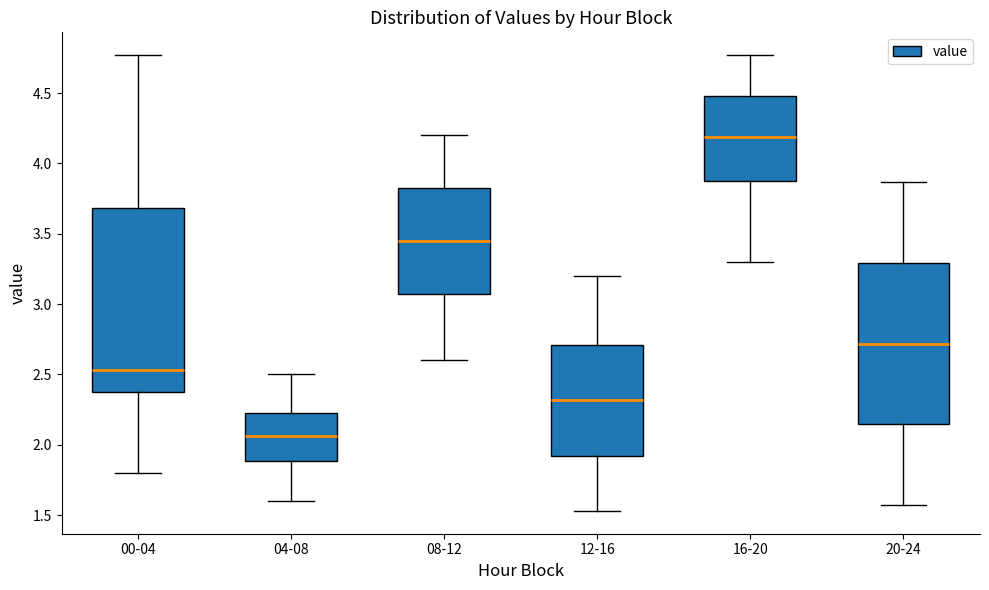

Reading left to right, read every box against the y-axis: the position of its median line, the range the box covers, and the ends of its whiskers. The values are not printed on the chart, so give them approximately, as read against the axis.

00-04: median 2.55, box 2.40 to 3.70, whiskers 1.80 to 4.75
04-08: median 2.05, box 1.90 to 2.25, whiskers 1.60 to 2.50
08-12: median 3.45, box 3.10 to 3.85, whiskers 2.60 to 4.20
12-16: median 2.30, box 1.90 to 2.70, whiskers 1.55 to 3.20
16-20: median 4.20, box 3.90 to 4.50, whiskers 3.30 to 4.75
20-24: median 2.70, box 2.15 to 3.30, whiskers 1.55 to 3.85